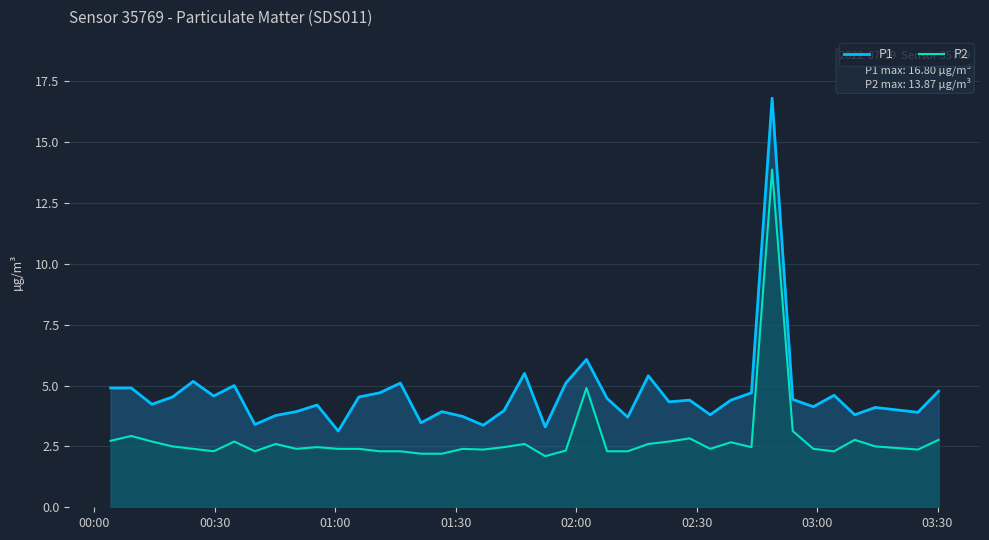

Which series has the largest total across all categories?

P1